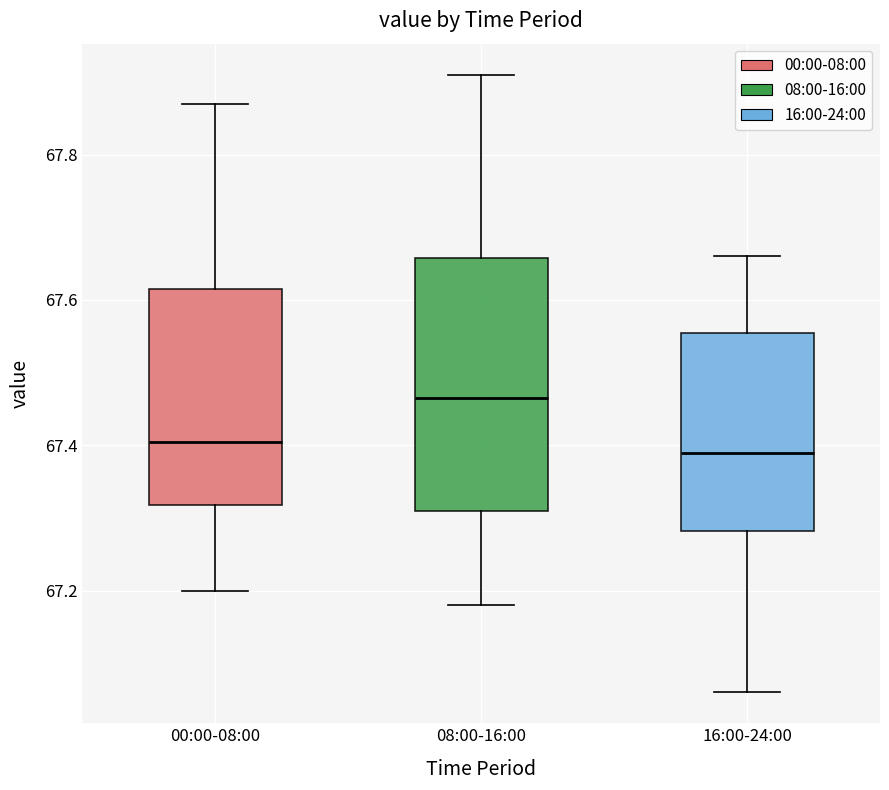

Reading left to right, read every box against the y-axis: the position of its median line, the range the box covers, and the ends of its whiskers. The values are not printed on the chart, so give them approximately, as read against the axis.

00:00-08:00: median 67.40, box 67.32 to 67.62, whiskers 67.20 to 67.88
08:00-16:00: median 67.46, box 67.32 to 67.66, whiskers 67.18 to 67.92
16:00-24:00: median 67.40, box 67.28 to 67.56, whiskers 67.06 to 67.66